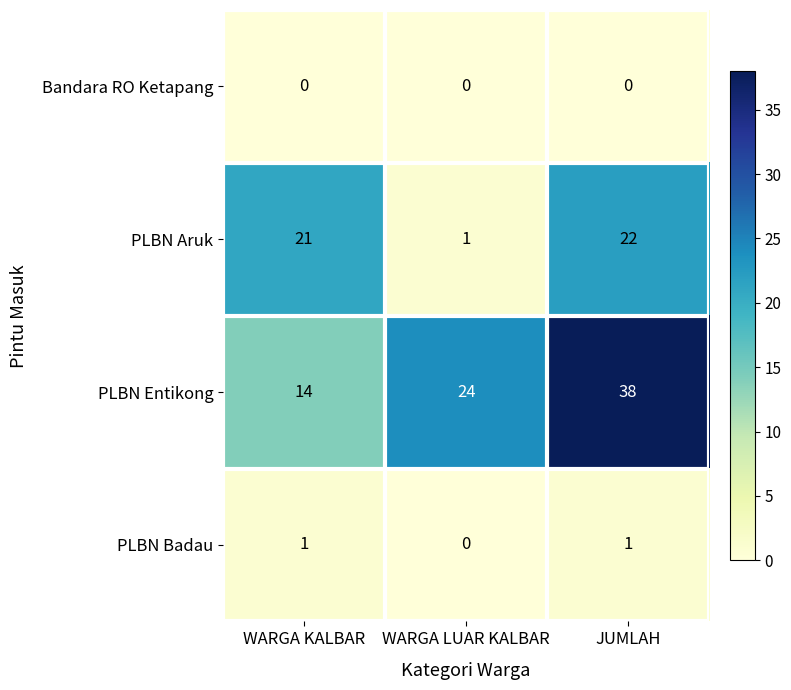

What is the approximate value of PLBN Aruk at WARGA KALBAR?

21